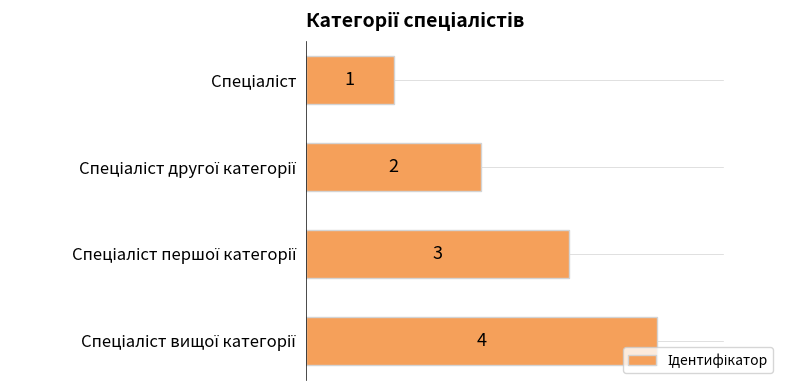

What is the maximum value shown in the chart?

4